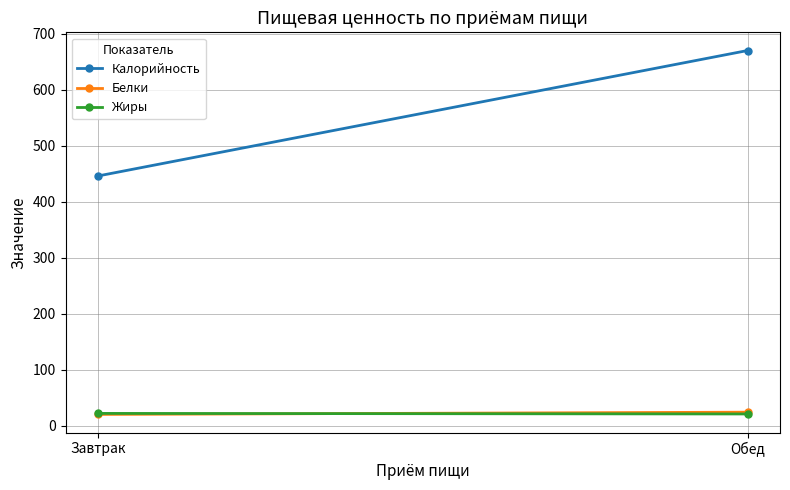

What is the label of the 2nd point from the right?

Завтрак